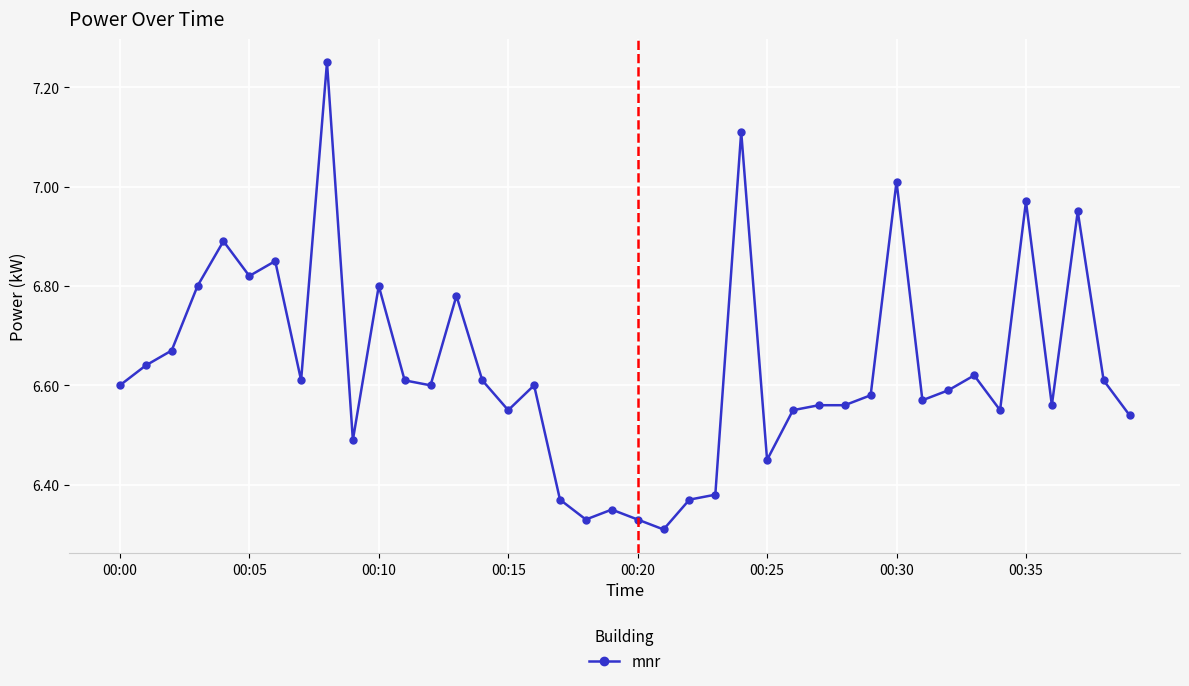

True or false: there are more than 2 points higher than both neighbors.

True